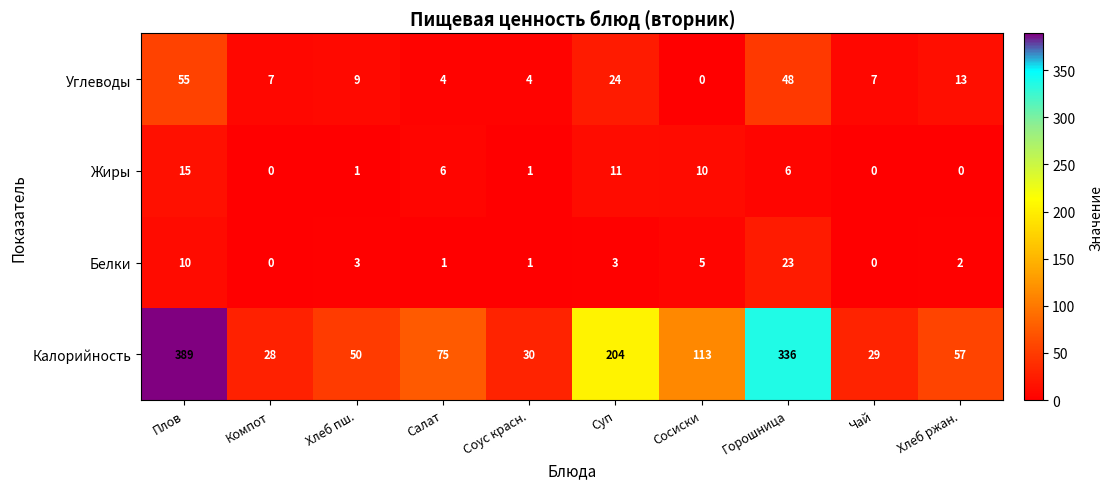

What is the greatest value displayed?

389